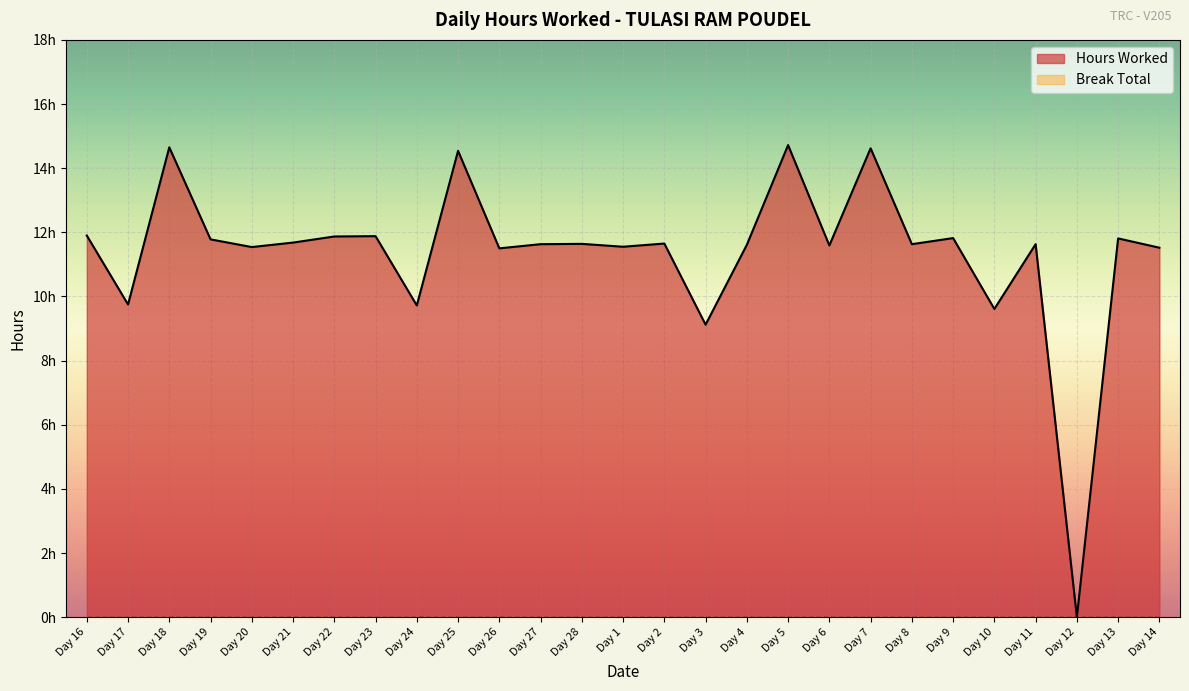

The value at Day 5 is 23.5. True or false?

False